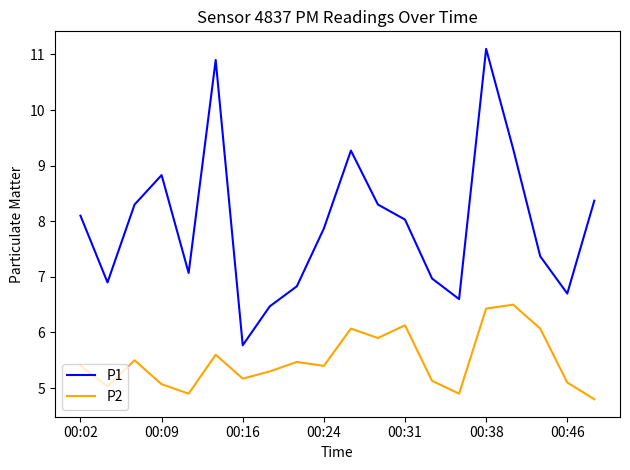

What is the maximum value shown in the chart?

11.1